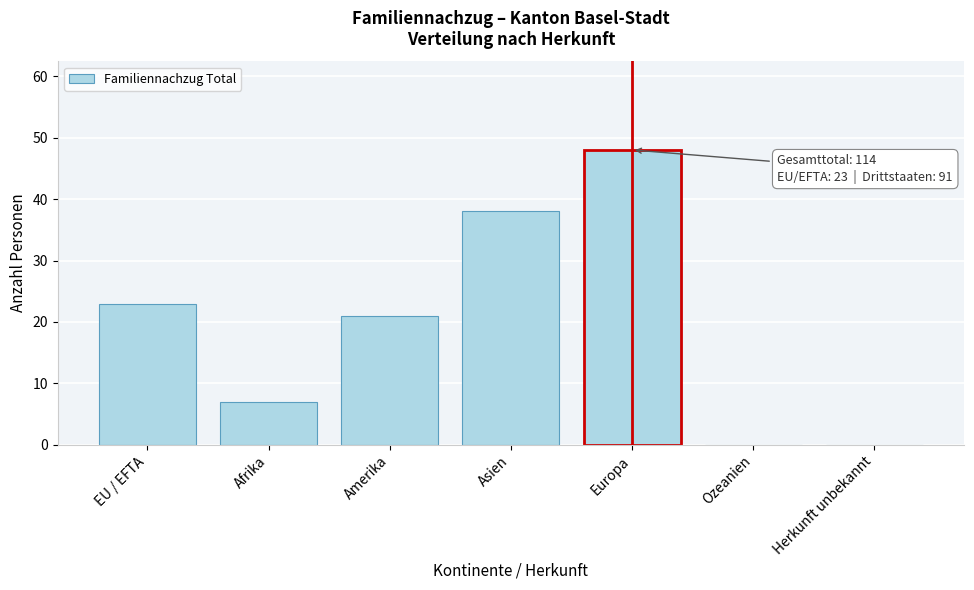

Reading right to left, what are all the values shown in this chart?

Herkunft unbekannt=0	Ozeanien=0	Europa=48	Asien=38	Amerika=21	Afrika=7	EU / EFTA=23